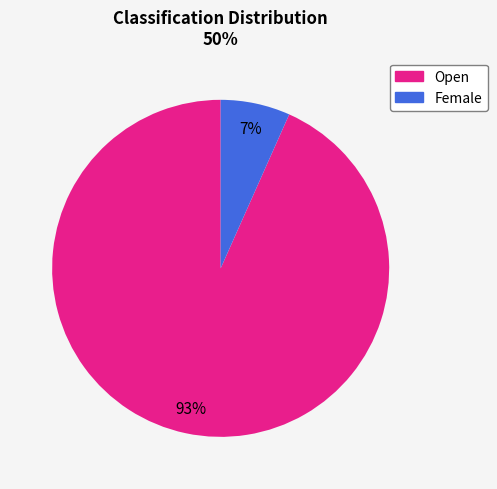

Which has a higher value, Open or Female?

Open